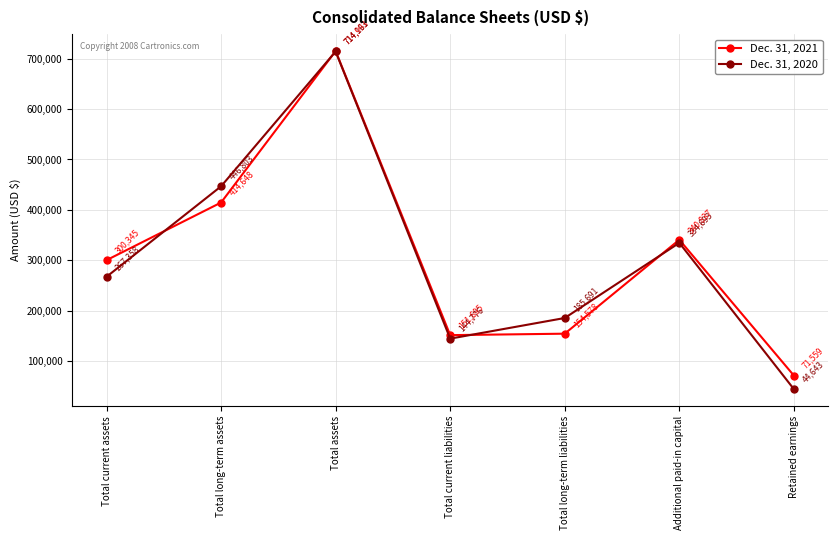

At which category does Dec. 31, 2021 reach its first local peak?

Total assets